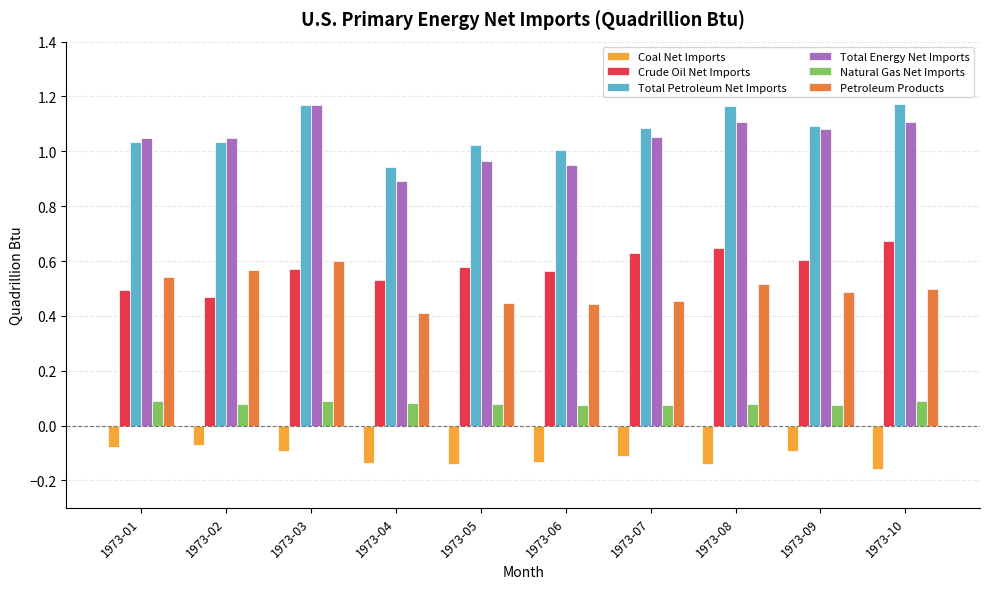

Which series changed the most between 1973-04 and 1973-08?

Total Petroleum Net Imports